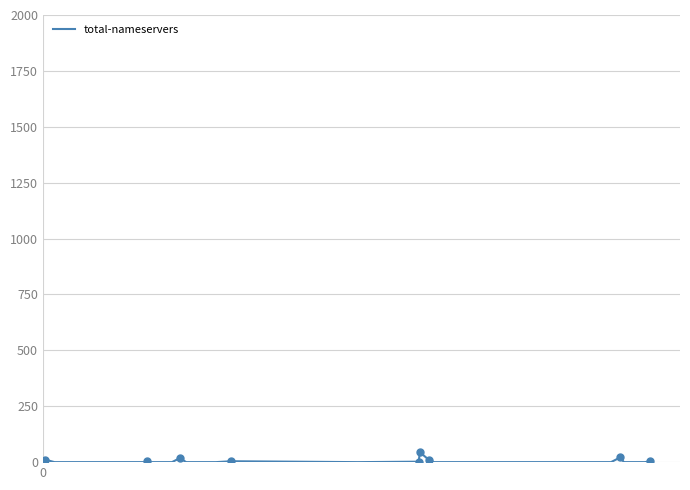

True or false: there are more than 2 points higher than both neighbors.

True